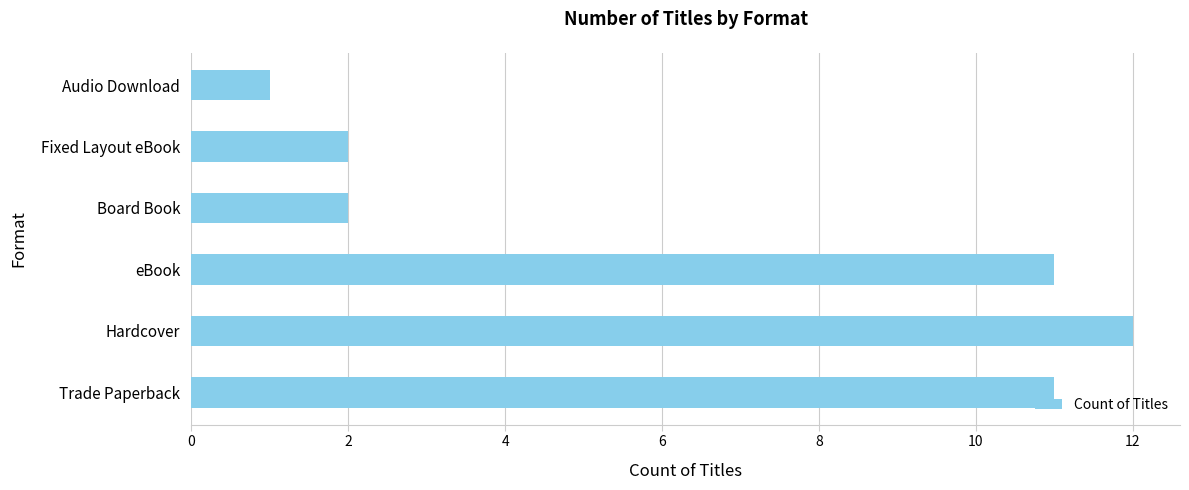

What is the difference between the second highest and minimum values?

10